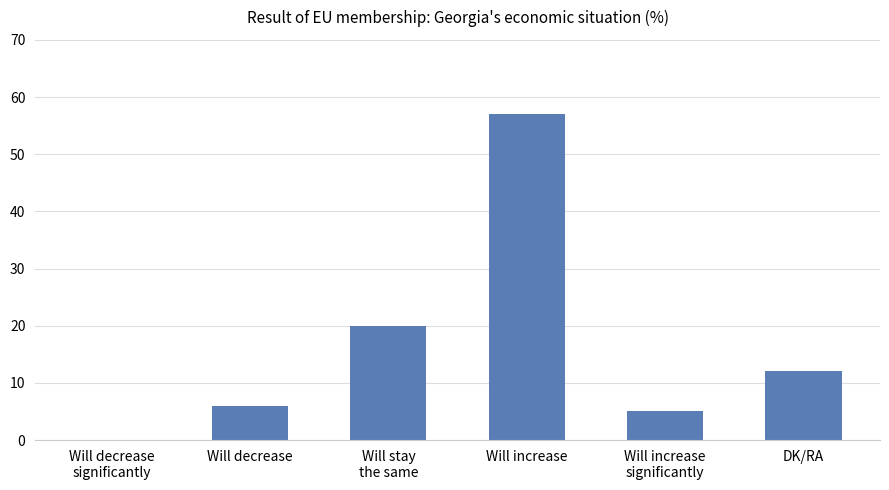

What is the change in value from Will decrease to Will increase?

+51